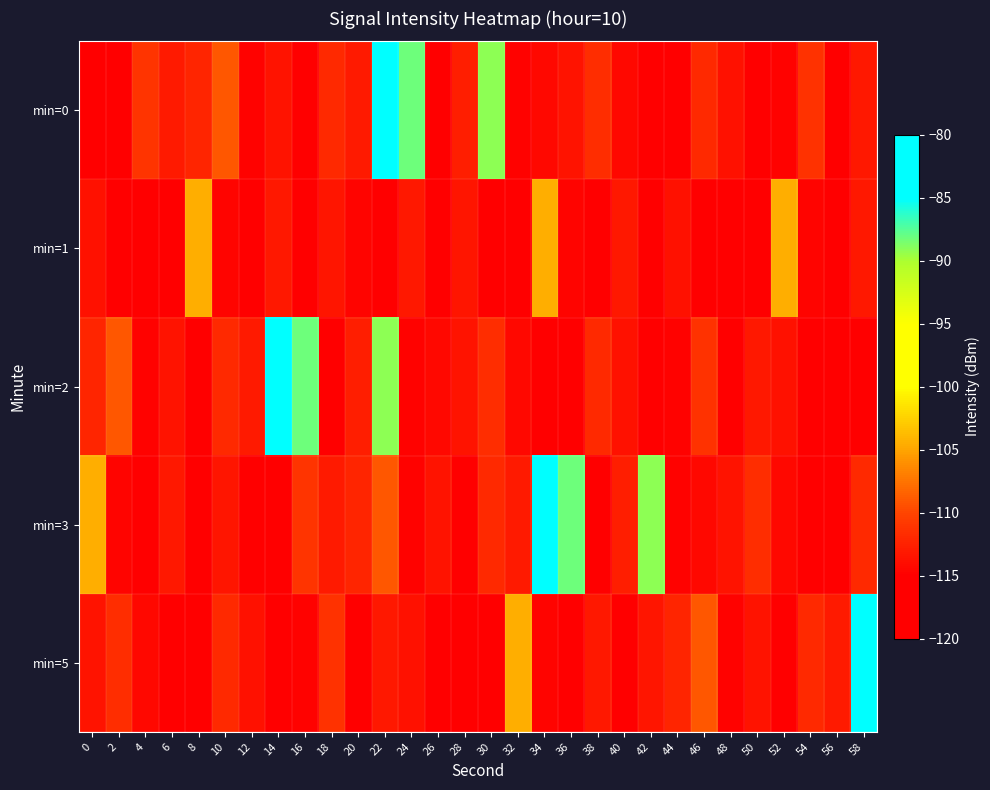

What is the total value across all series at 52?

-564.1